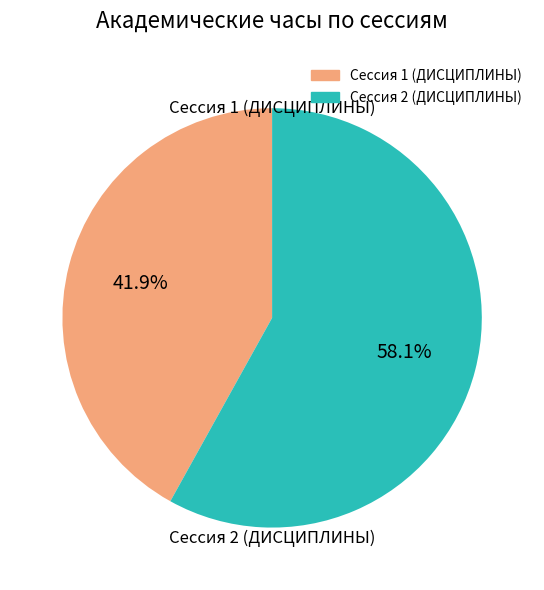

Is there any slice that represents more than half of the pie?

Yes